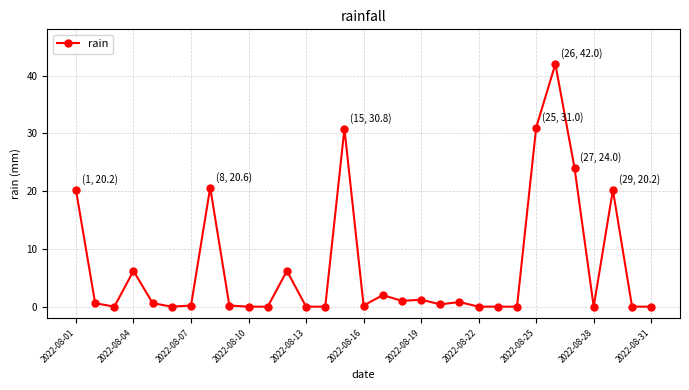

How many series are shown in this chart?

1